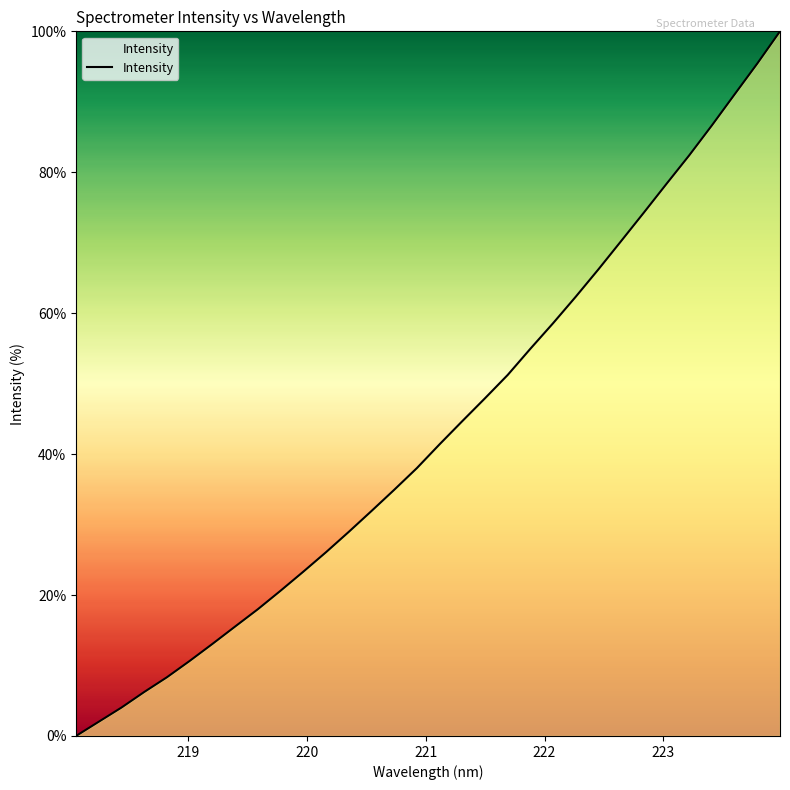

Reading left to right, what are all the values shown in this chart?

0.0	2.0	4.0	6.2	8.3	10.6	13.1	15.5	18.0	20.6	23.3	26.1	29.0	31.9	34.9	38.0	41.4	44.7	47.9	51.2	55.0	58.6	62.3	66.2	70.2	74.3	78.4	82.4	86.7	91.1	95.4	100.0